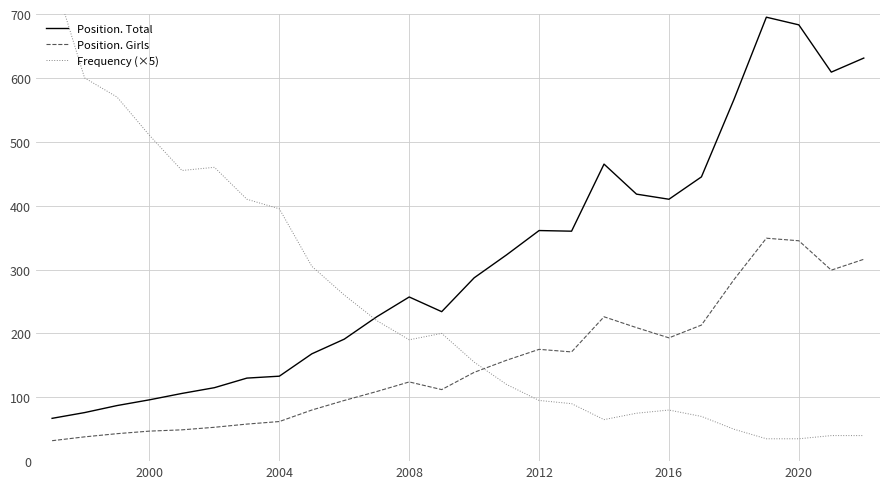

Does the chart display data point markers on the line(s)?

No